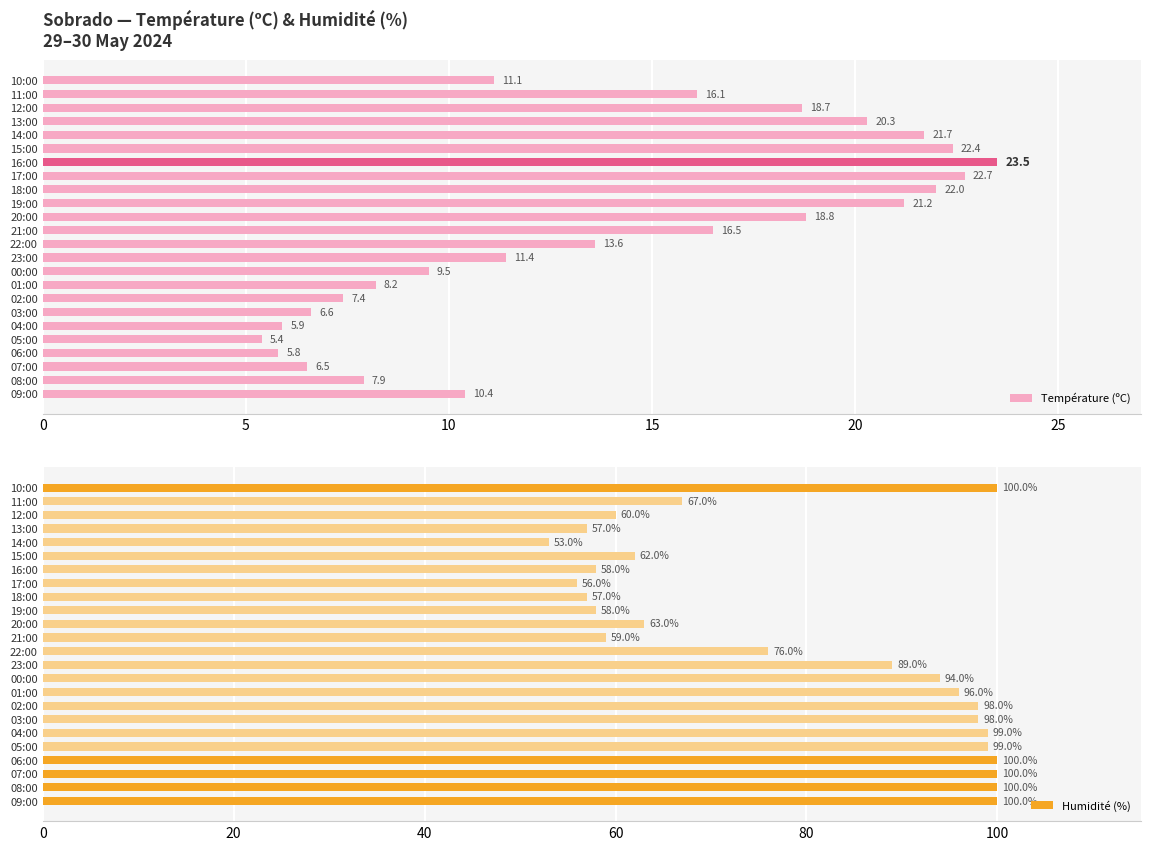

At which label does Température (ºC) reach its peak?

16:00